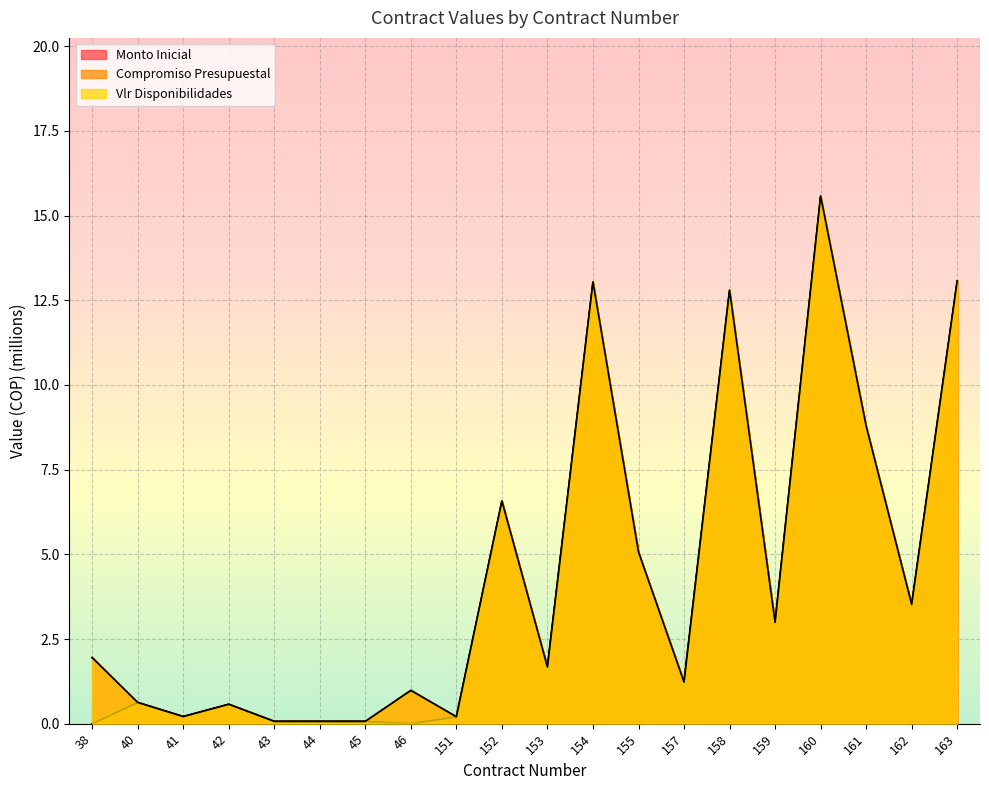

What is the difference between the second highest and second lowest values in the Monto Inicial series?

13.0